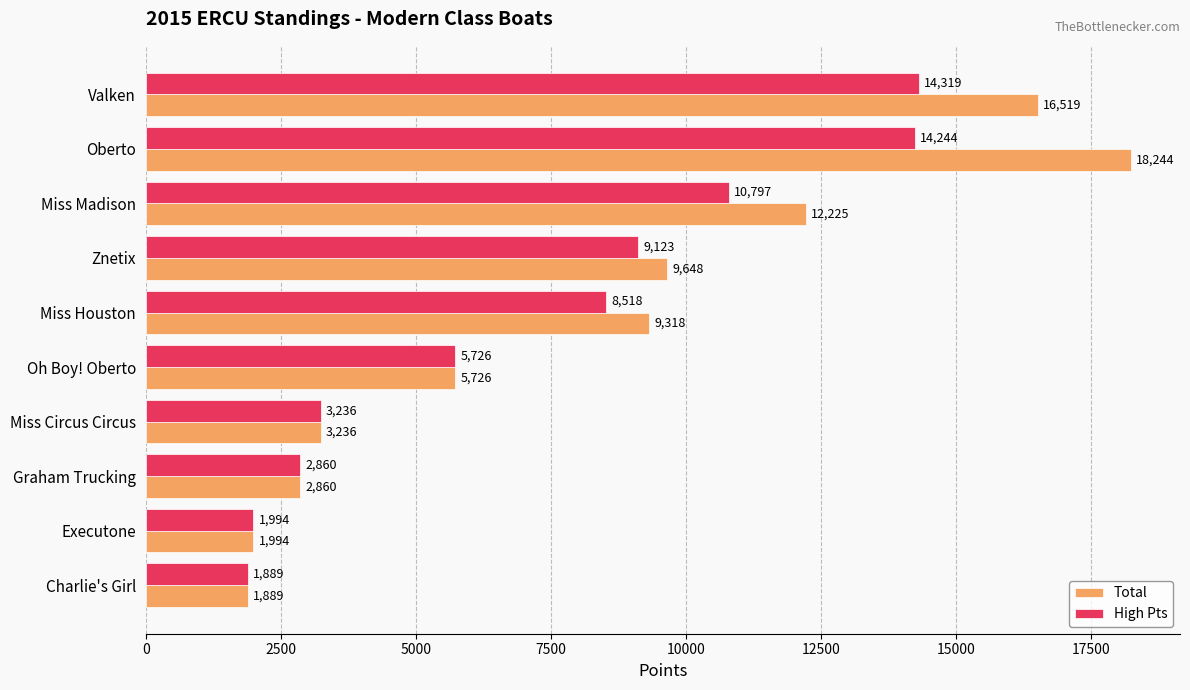

Rank the categories by High Pts value from highest to lowest.

Valken, Oberto, Miss Madison, Znetix, Miss Houston, Oh Boy! Oberto, Miss Circus Circus, Graham Trucking, Executone, Charlie's Girl